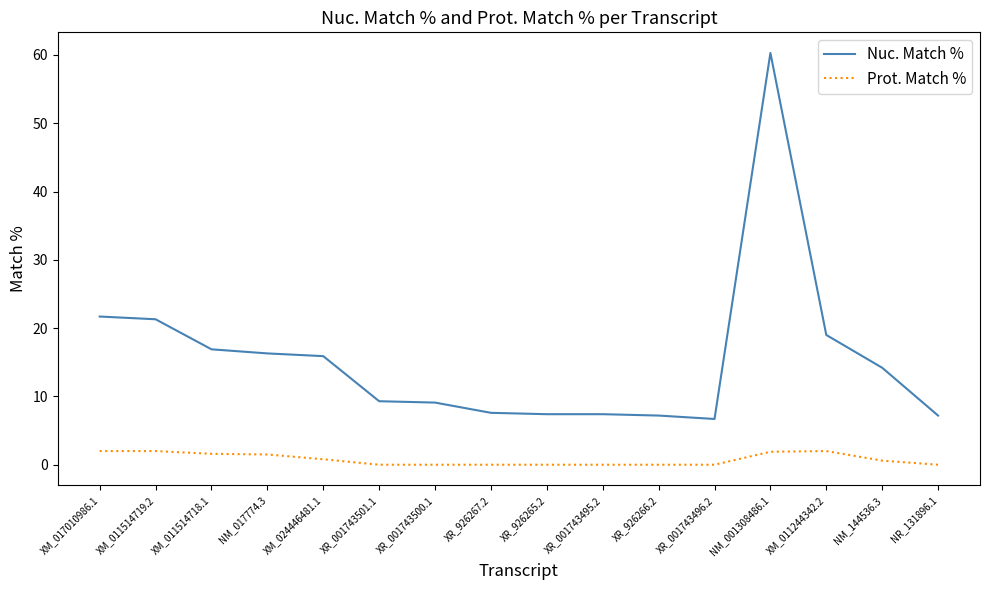

How many values in the Nuc. Match % series are below 14?

8